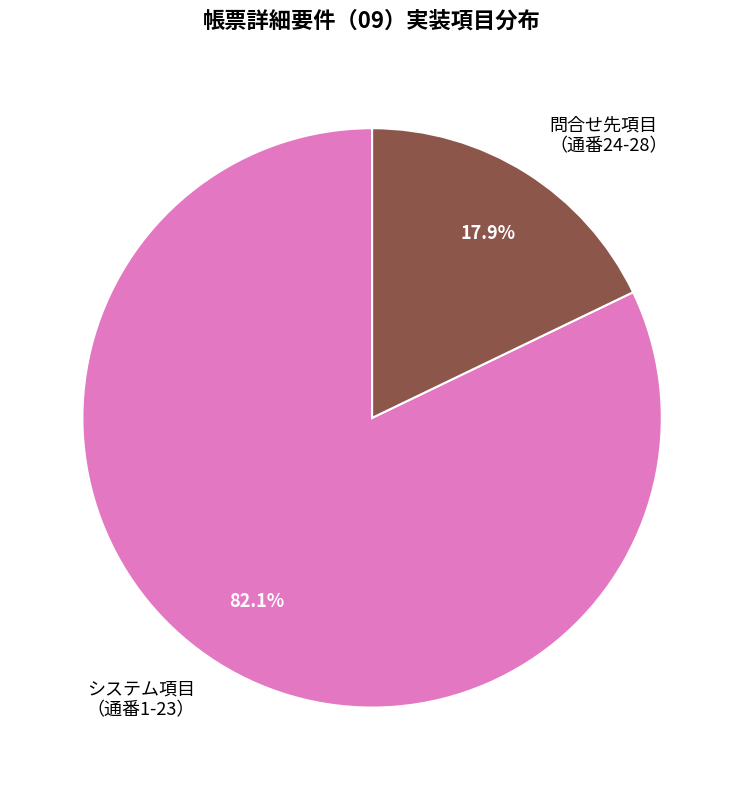

Count the number of slices in the pie.

2